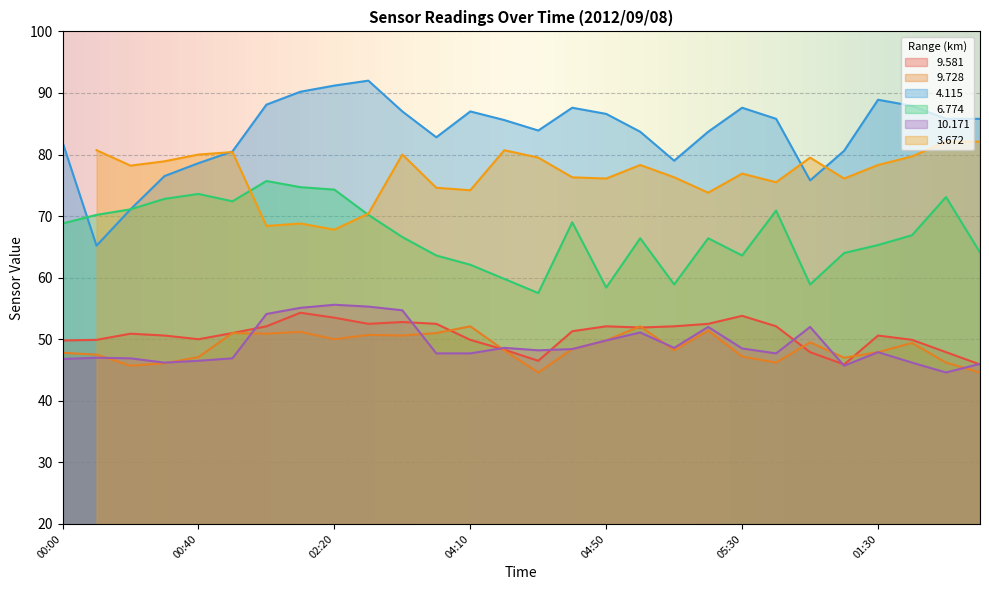

What is the label of the 6th point from the right?

06:20